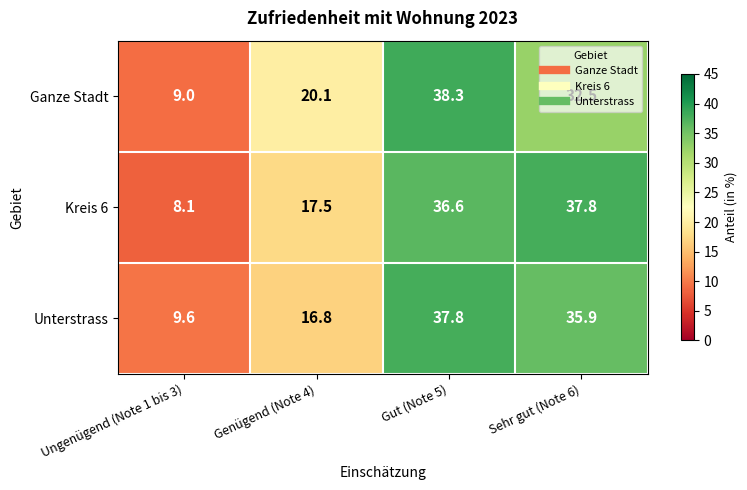

What is the greatest value displayed?

38.3